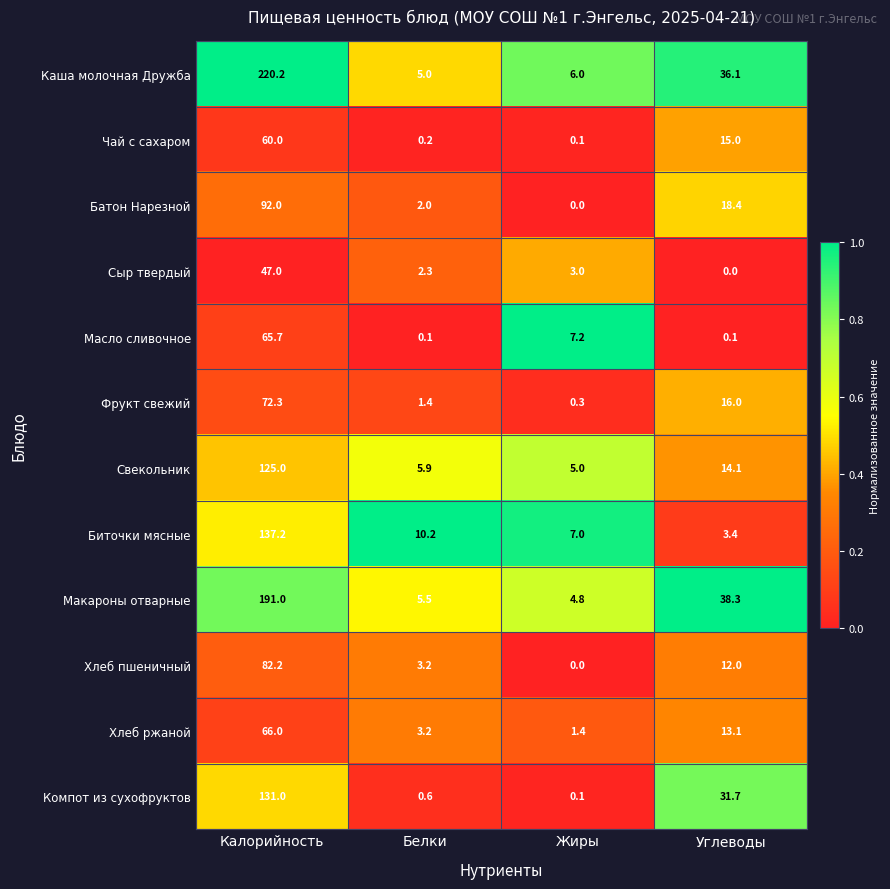

At how many categories does at least one series exceed 0?

4